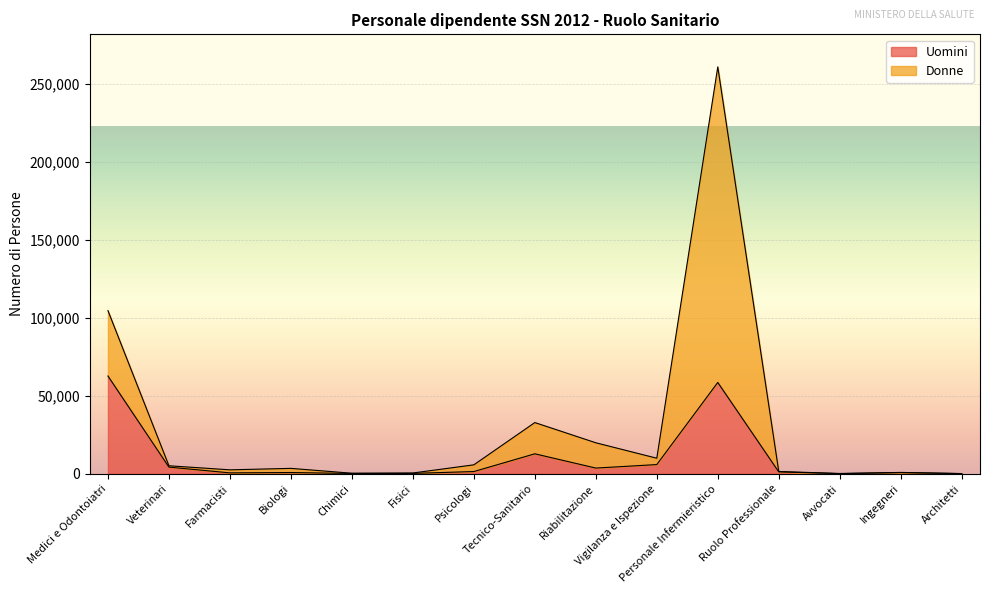

What is the label of the 11th point from the left?

Personale Infermieristico